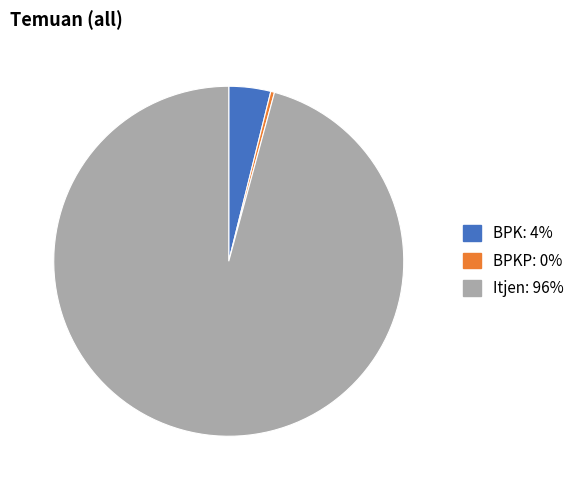

Does any single category account for the majority?

Yes